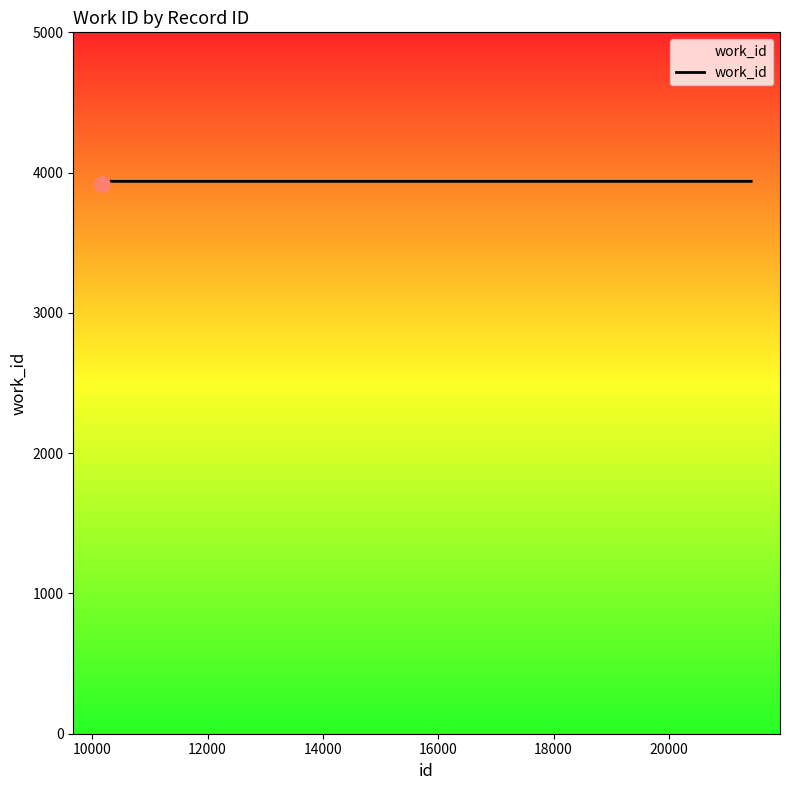

What is the minimum value shown in the chart?

3916